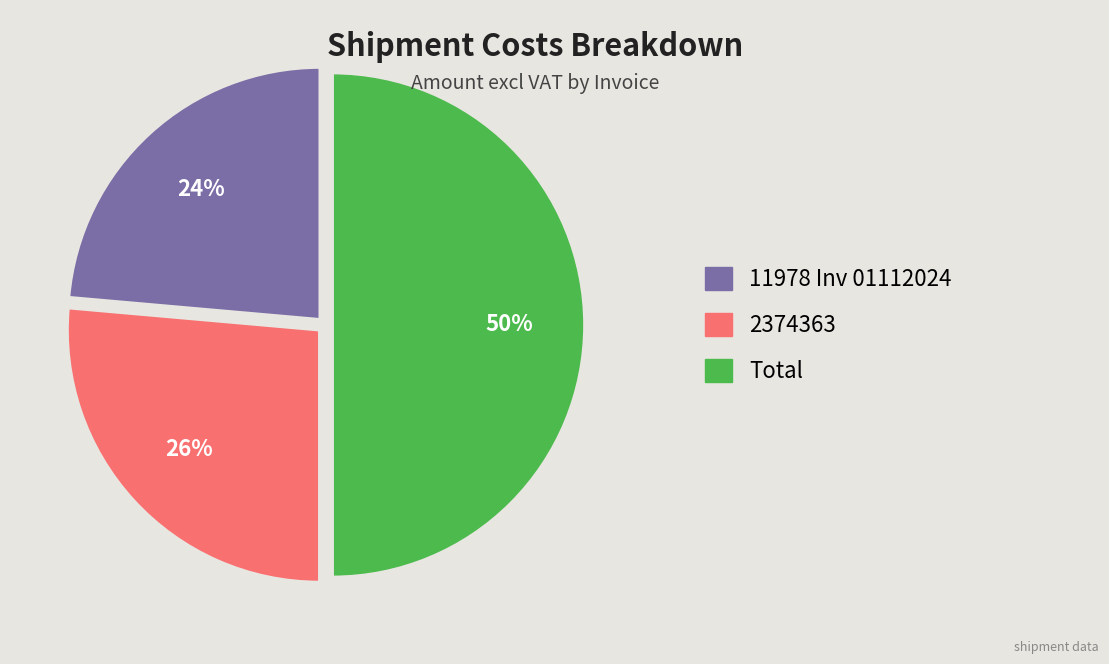

True or false: Total accounts for 50% of the total.

True